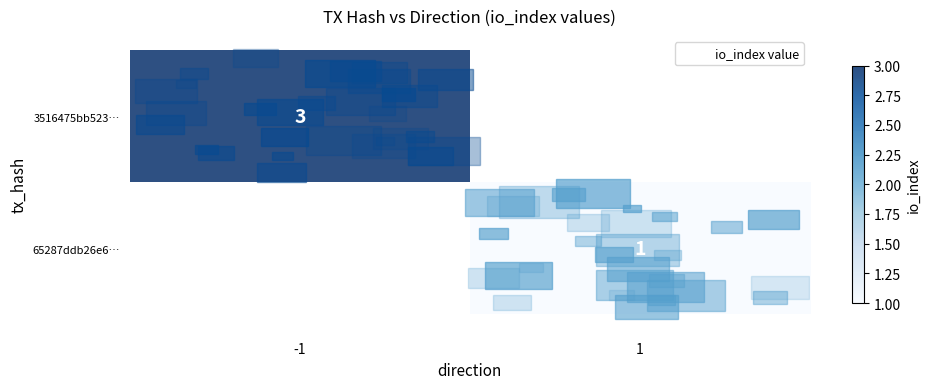

Which series has the largest range (max minus min)?

row_0